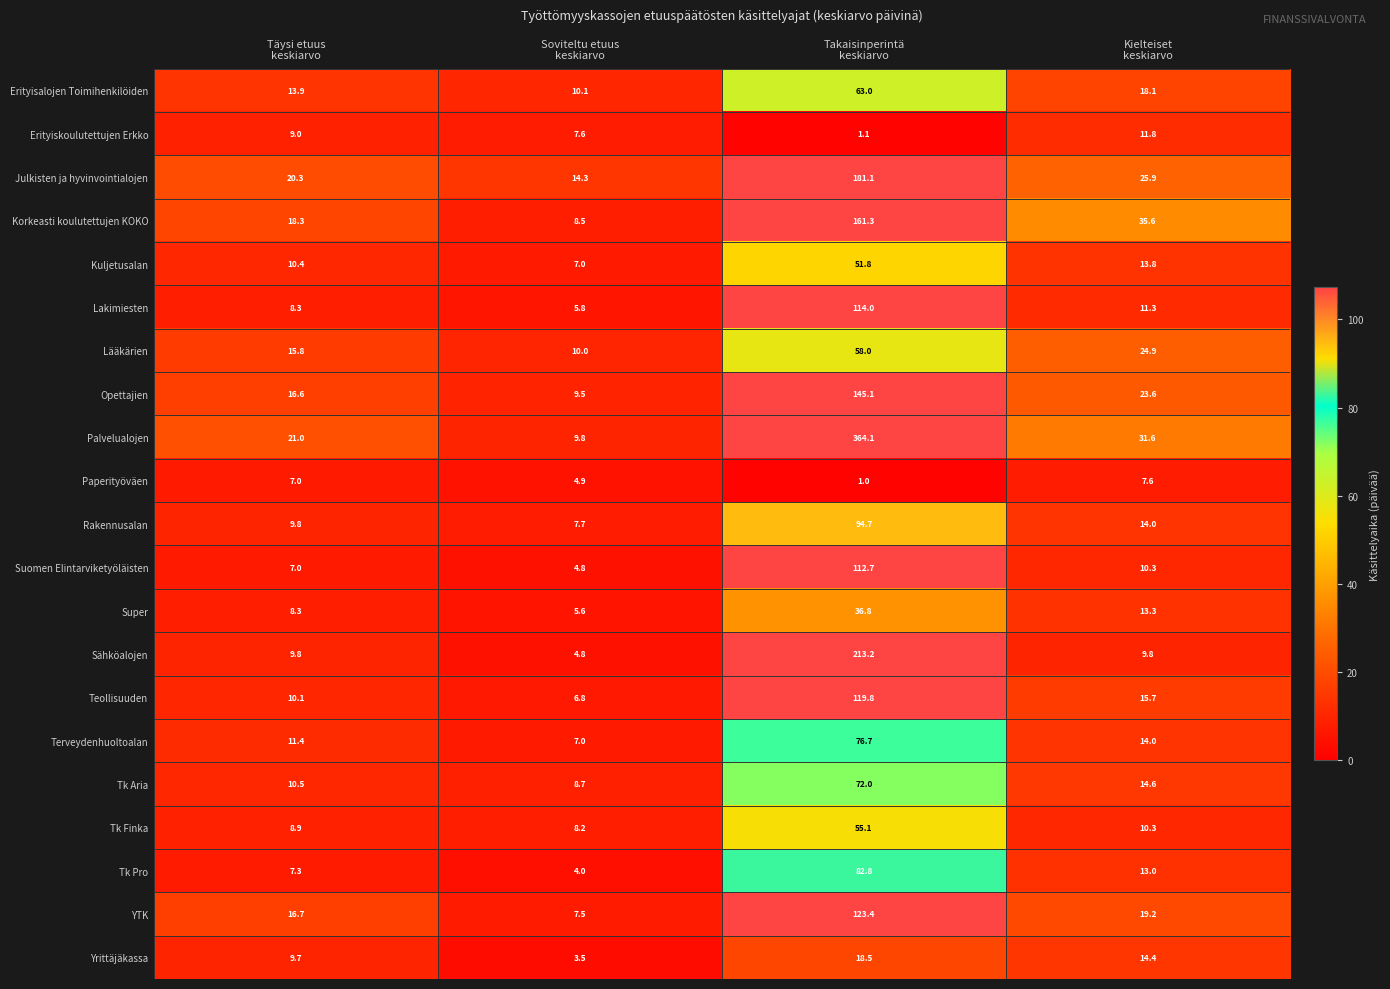

Which series has the largest range (max minus min)?

Palvelualojen